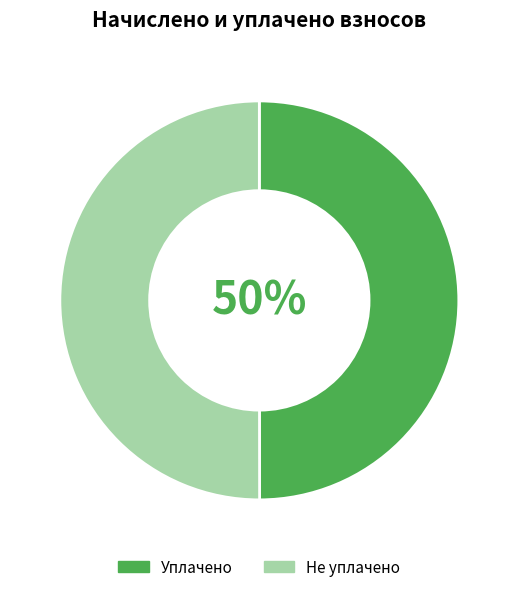

Approximately how many times larger is the value at Уплачено compared to Не уплачено?

1.0